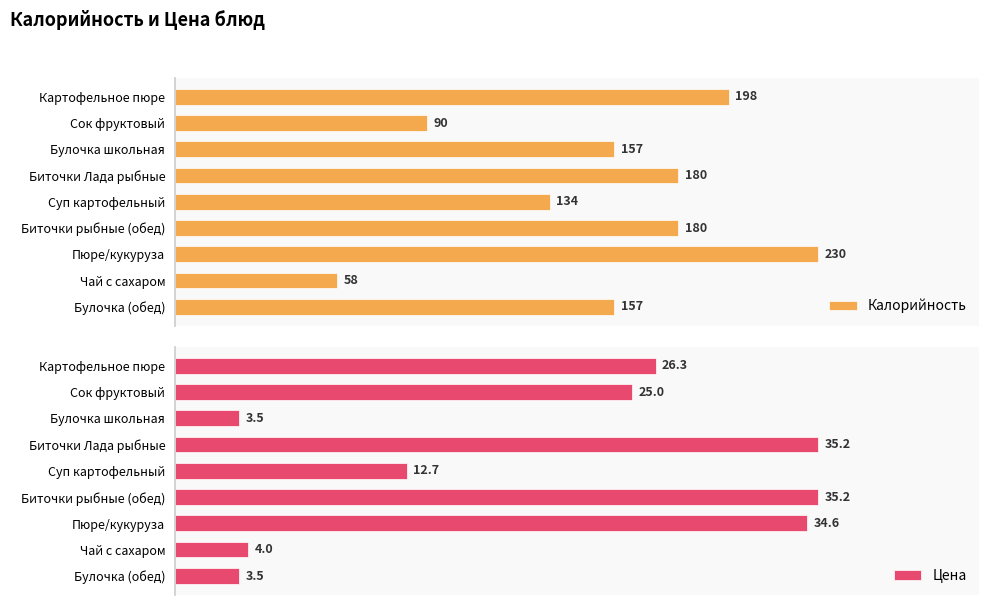

What is the value of the Калорийность bar at the 4th from the left?

180.0